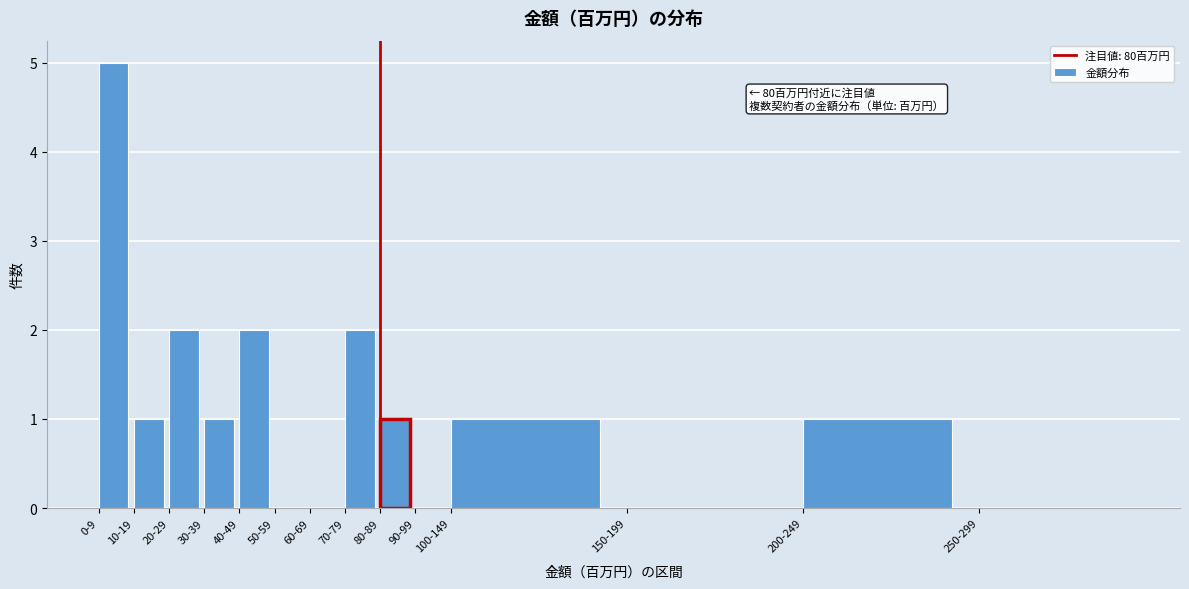

Reading left to right, what are all the values shown in this chart?

0-9=5	10-19=1	20-29=2	30-39=1	40-49=2	50-59=0	60-69=0	70-79=2	80-89=1	90-99=0	100-149=1	150-199=0	200-249=1	250-299=0